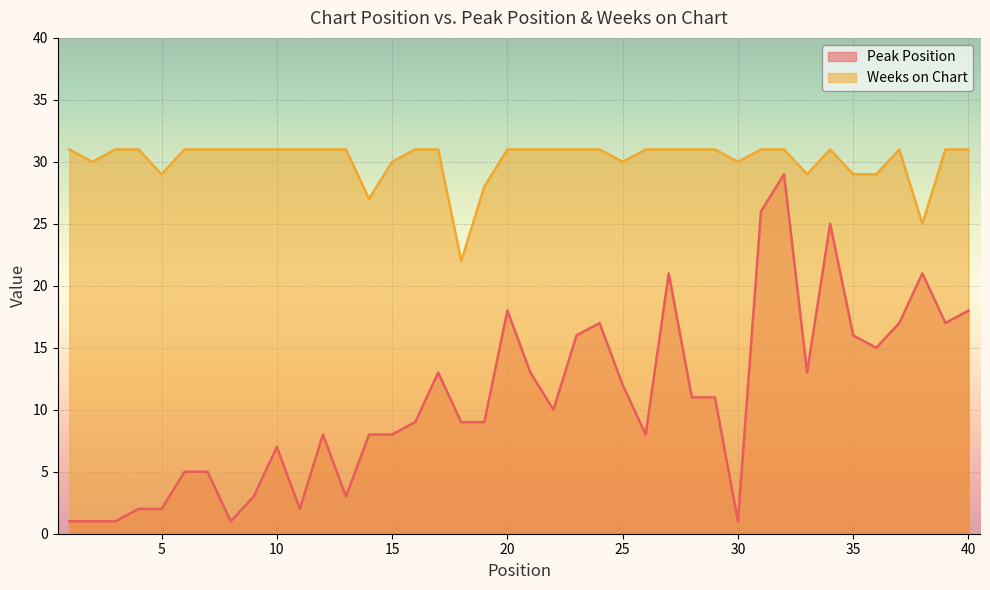

How many categories are shown in the chart?

40